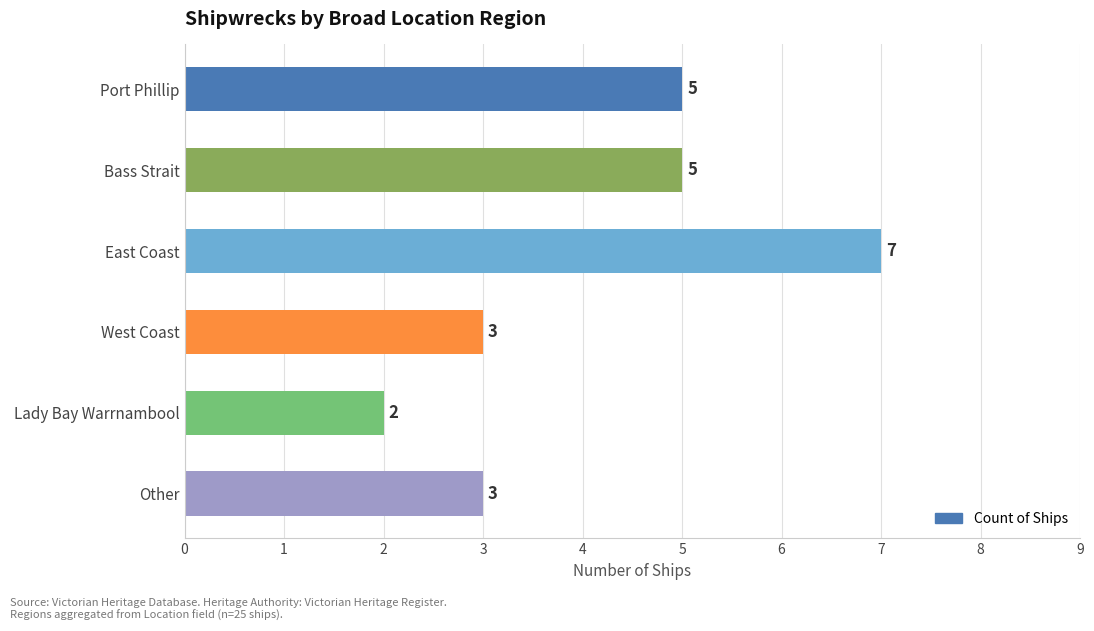

What is the value of the 4th bar from the top?

3